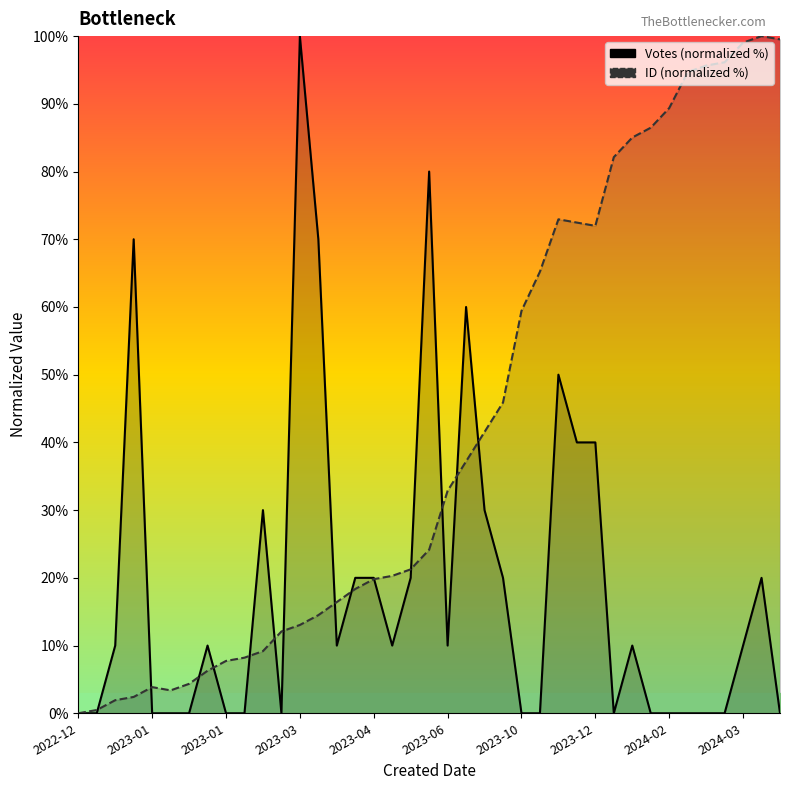

Is it true that ID (normalized %) equals 97.9 at 26?

False